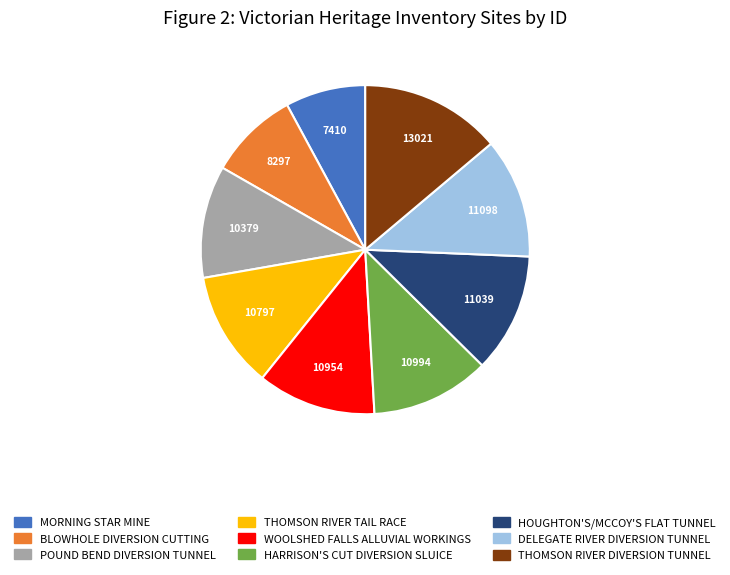

Approximately how many times larger is the value at MORNING STAR MINE compared to HARRISON'S CUT DIVERSION SLUICE?

0.7